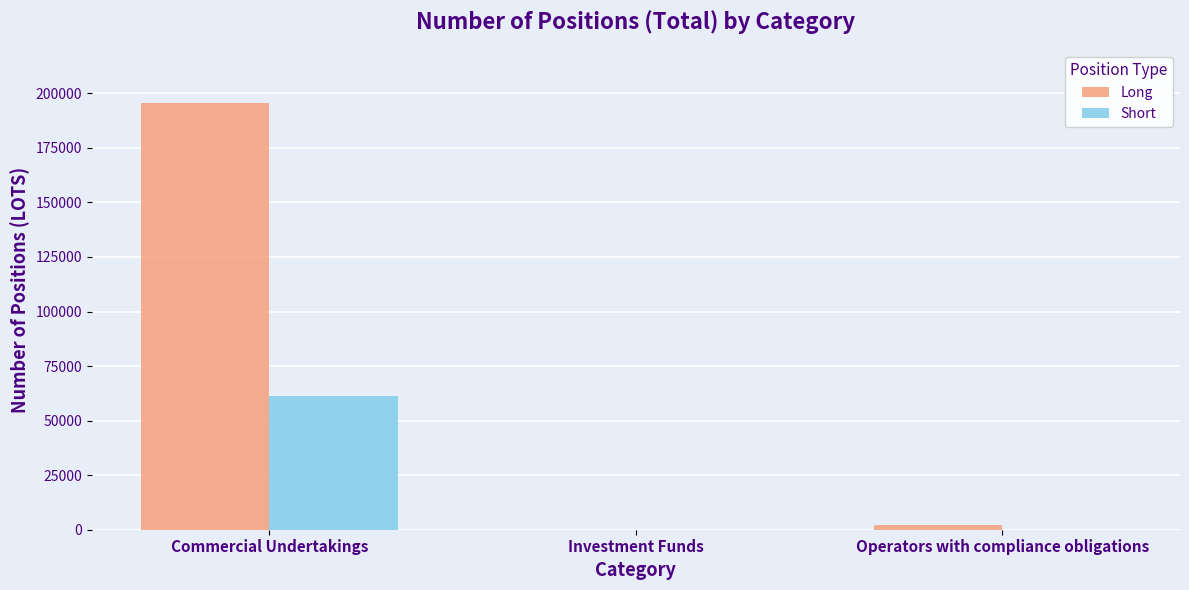

What is the sum of the Short values at Investment Funds and Commercial Undertakings?

61442.3